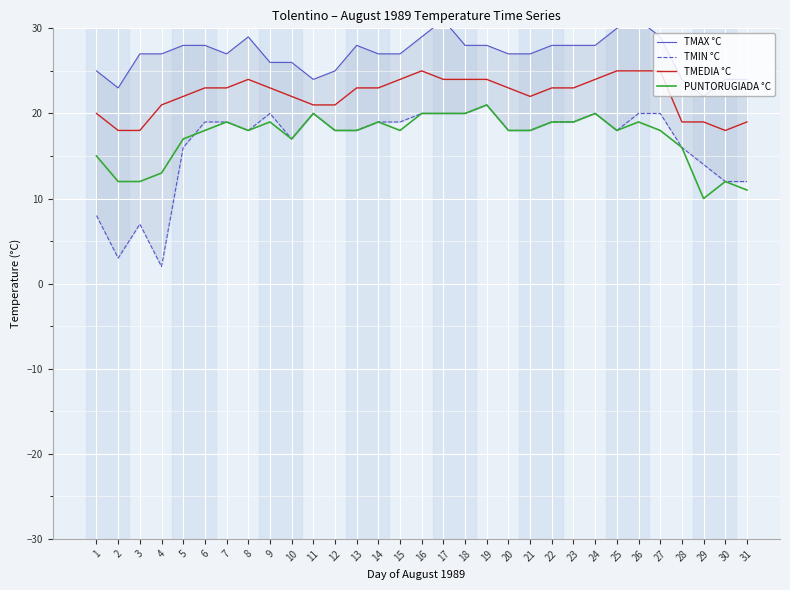

True or false: PUNTORUGIADA °C and TMAX °C intersect in this chart.

False